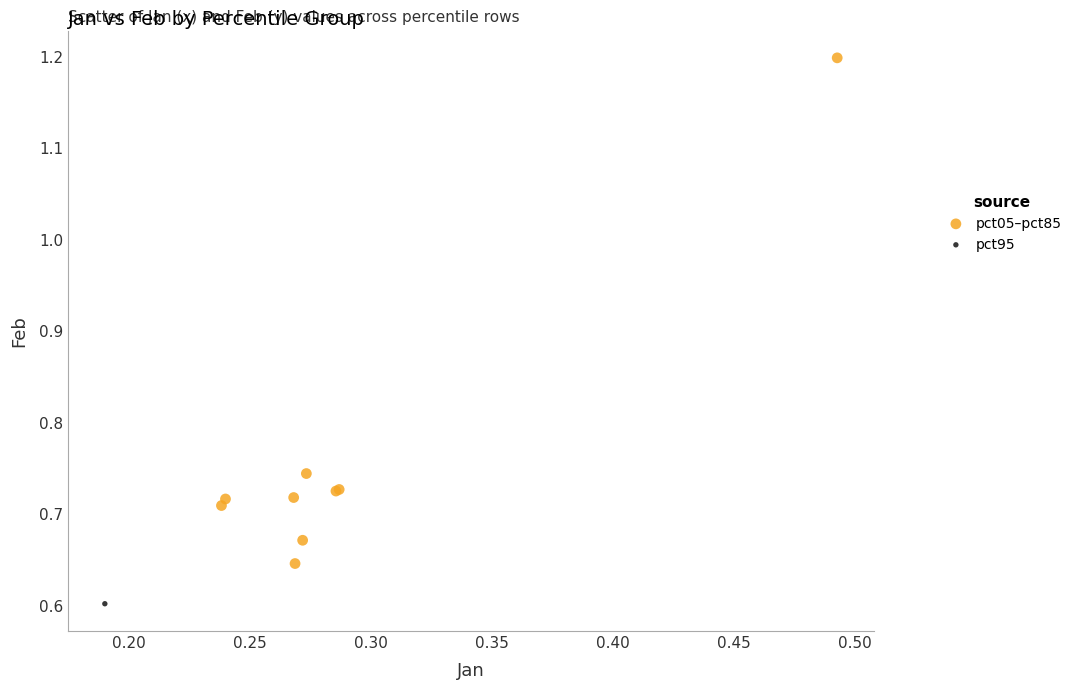

What are all the series names shown in the legend?

pct05–pct85, pct95